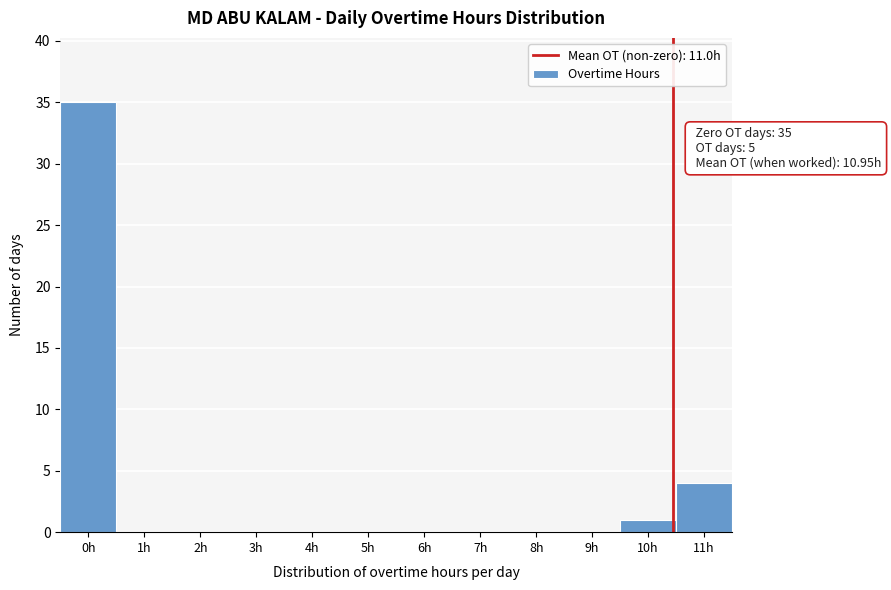

Reading right to left, extract all data points from this chart.

11h=4	10h=1	9h=0	8h=0	7h=0	6h=0	5h=0	4h=0	3h=0	2h=0	1h=0	0h=35